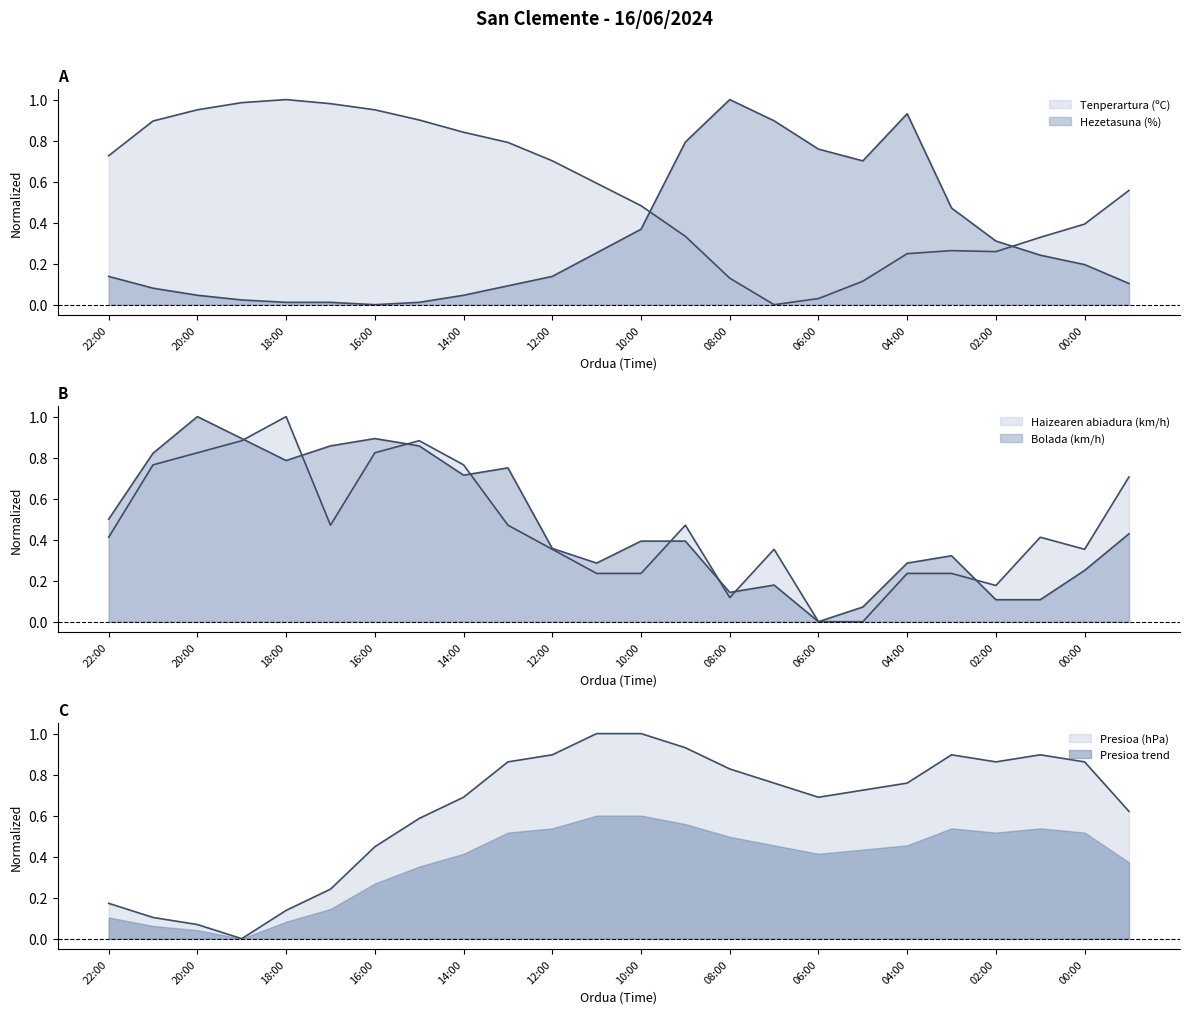

Where is Presioa (hPa) nearest to the value 0?

19:00